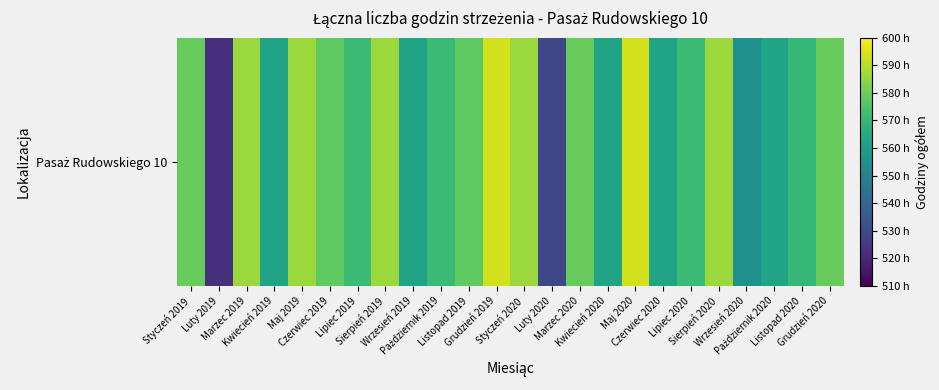

The chart shows a value of 562.5 at Kwiecień 2019. True or false?

True